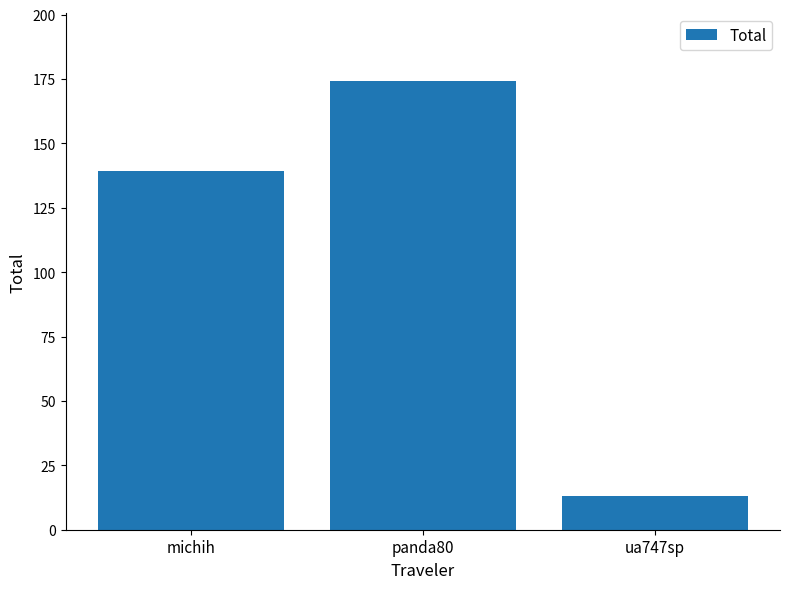

The chart shows a value of 58.6 at michih. True or false?

False